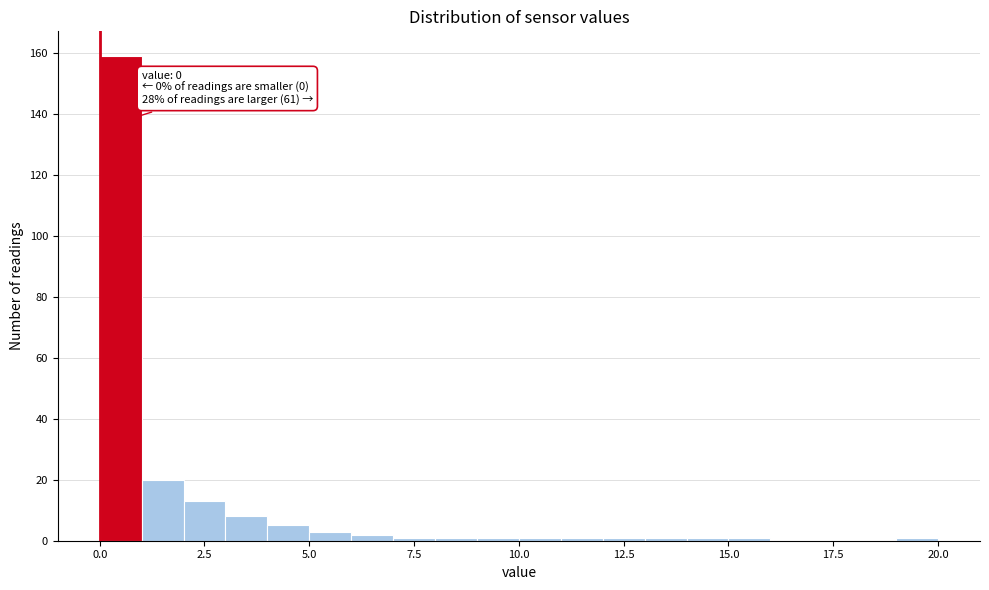

Read against the x-axis, roughly where is the centre of the tallest bar?

0.5